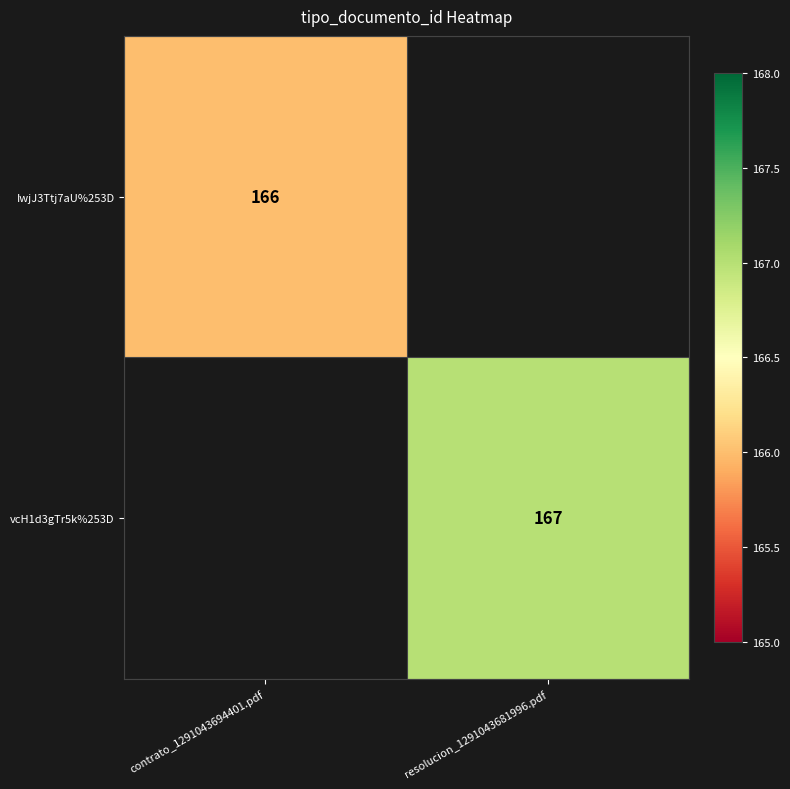

Count the number of data series in this chart.

2